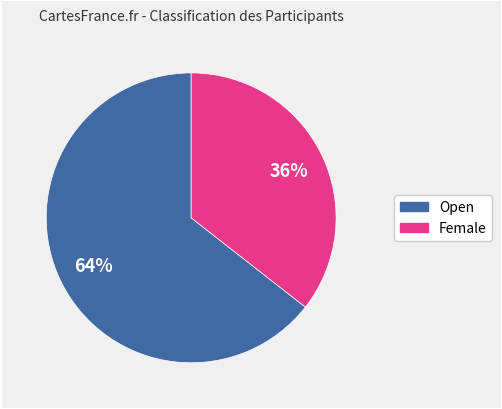

To the nearest percent, what is the combined percentage of Female and Open?

100%